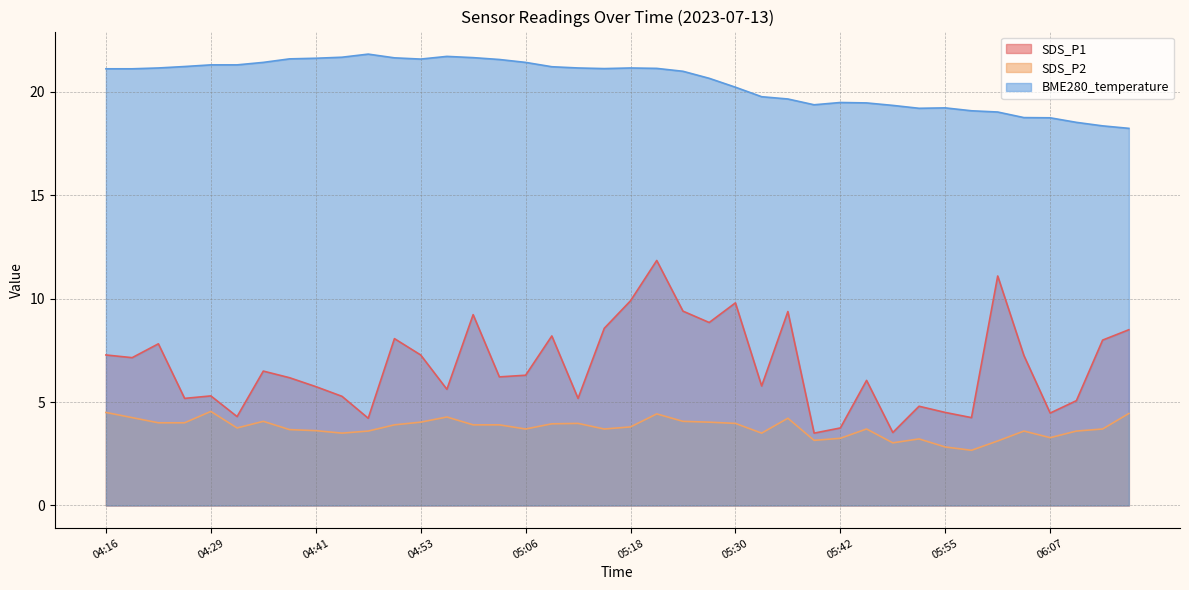

At which category does SDS_P1 reach its first local valley?

04:19